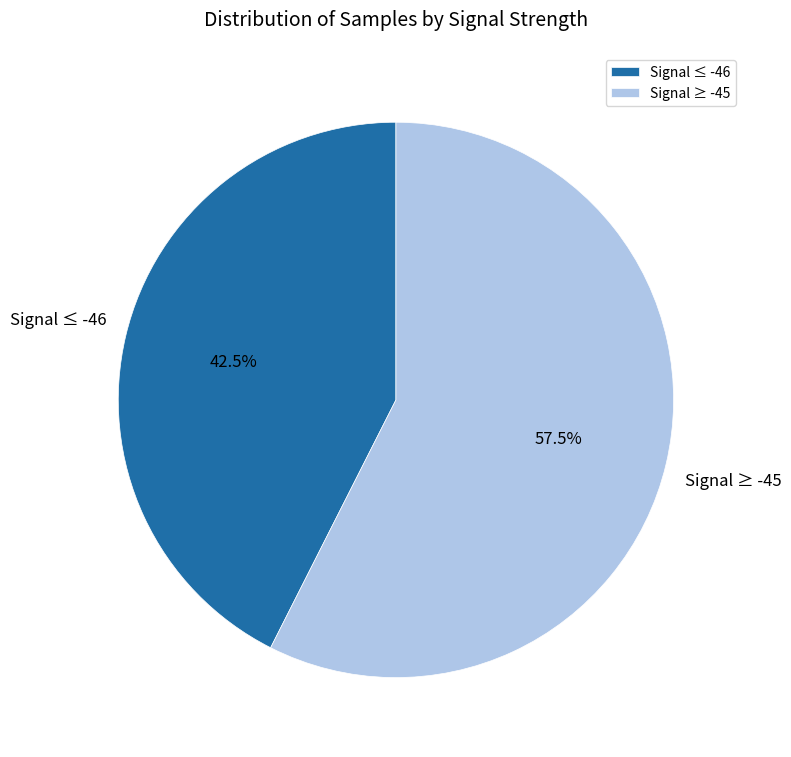

Is there a majority slice in this chart?

Yes